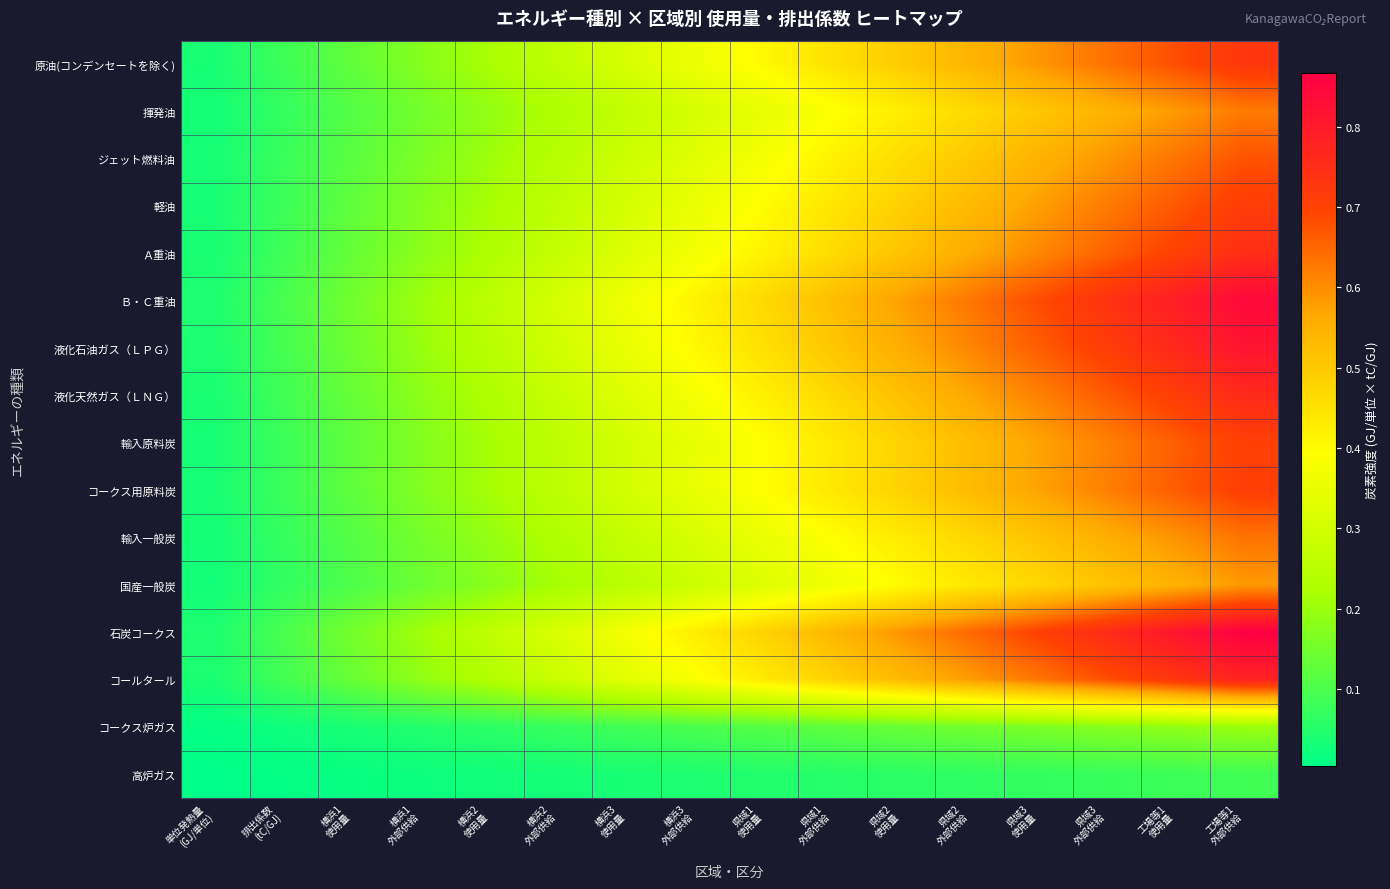

Reading left to right, transcribe all the data shown in this chart.

原油(コンデンセートを除く): 単位発熱量
(GJ/単位)=0.0	排出係数
(tC/GJ)=0.1	横浜1
使用量=0.1	横浜1
外部供給=0.2	横浜2
使用量=0.2	横浜2
外部供給=0.3	横浜3
使用量=0.3	横浜3
外部供給=0.4	県域1
使用量=0.4	県域1
外部供給=0.5	県域2
使用量=0.5	県域2
外部供給=0.5	県域3
使用量=0.6	県域3
外部供給=0.6	工場等1
使用量=0.7	工場等1
外部供給=0.7
揮発油: 単位発熱量
(GJ/単位)=0.0	排出係数
(tC/GJ)=0.1	横浜1
使用量=0.1	横浜1
外部供給=0.1	横浜2
使用量=0.2	横浜2
外部供給=0.2	横浜3
使用量=0.3	横浜3
外部供給=0.3	県域1
使用量=0.3	県域1
外部供給=0.4	県域2
使用量=0.4	県域2
外部供給=0.5	県域3
使用量=0.5	県域3
外部供給=0.5	工場等1
使用量=0.6	工場等1
外部供給=0.6
ジェット燃料油: 単位発熱量
(GJ/単位)=0.0	排出係数
(tC/GJ)=0.1	横浜1
使用量=0.1	横浜1
外部供給=0.2	横浜2
使用量=0.2	横浜2
外部供給=0.2	横浜3
使用量=0.3	横浜3
外部供給=0.3	県域1
使用量=0.4	県域1
外部供給=0.4	県域2
使用量=0.5	県域2
外部供給=0.5	県域3
使用量=0.5	県域3
外部供給=0.6	工場等1
使用量=0.6	工場等1
外部供給=0.7
軽油: 単位発熱量
(GJ/単位)=0.0	排出係数
(tC/GJ)=0.1	横浜1
使用量=0.1	横浜1
外部供給=0.2	横浜2
使用量=0.2	横浜2
外部供給=0.3	横浜3
使用量=0.3	横浜3
外部供給=0.4	県域1
使用量=0.4	県域1
外部供給=0.4	県域2
使用量=0.5	県域2
外部供給=0.5	県域3
使用量=0.6	県域3
外部供給=0.6	工場等1
使用量=0.7	工場等1
外部供給=0.7
Ａ重油: 単位発熱量
(GJ/単位)=0.0	排出係数
(tC/GJ)=0.1	横浜1
使用量=0.1	横浜1
外部供給=0.2	横浜2
使用量=0.2	横浜2
外部供給=0.3	横浜3
使用量=0.3	横浜3
外部供給=0.4	県域1
使用量=0.4	県域1
外部供給=0.5	県域2
使用量=0.5	県域2
外部供給=0.6	県域3
使用量=0.6	県域3
外部供給=0.7	工場等1
使用量=0.7	工場等1
外部供給=0.8
Ｂ・Ｃ重油: 単位発熱量
(GJ/単位)=0.0	排出係数
(tC/GJ)=0.1	横浜1
使用量=0.1	横浜1
外部供給=0.2	横浜2
使用量=0.3	横浜2
外部供給=0.3	横浜3
使用量=0.4	横浜3
外部供給=0.4	県域1
使用量=0.5	県域1
外部供給=0.5	県域2
使用量=0.6	県域2
外部供給=0.6	県域3
使用量=0.7	県域3
外部供給=0.7	工場等1
使用量=0.8	工場等1
外部供給=0.8
液化石油ガス（ＬＰＧ）: 単位発熱量
(GJ/単位)=0.0	排出係数
(tC/GJ)=0.1	横浜1
使用量=0.1	横浜1
外部供給=0.2	横浜2
使用量=0.2	横浜2
外部供給=0.3	横浜3
使用量=0.4	横浜3
外部供給=0.4	県域1
使用量=0.5	県域1
外部供給=0.5	県域2
使用量=0.6	県域2
外部供給=0.6	県域3
使用量=0.7	県域3
外部供給=0.7	工場等1
使用量=0.8	工場等1
外部供給=0.8
液化天然ガス（ＬＮＧ）: 単位発熱量
(GJ/単位)=0.0	排出係数
(tC/GJ)=0.1	横浜1
使用量=0.1	横浜1
外部供給=0.2	横浜2
使用量=0.2	横浜2
外部供給=0.3	横浜3
使用量=0.3	横浜3
外部供給=0.4	県域1
使用量=0.4	県域1
外部供給=0.5	県域2
使用量=0.5	県域2
外部供給=0.6	県域3
使用量=0.6	県域3
外部供給=0.7	工場等1
使用量=0.7	工場等1
外部供給=0.8
輸入原料炭: 単位発熱量
(GJ/単位)=0.0	排出係数
(tC/GJ)=0.1	横浜1
使用量=0.1	横浜1
外部供給=0.2	横浜2
使用量=0.2	横浜2
外部供給=0.3	横浜3
使用量=0.3	横浜3
外部供給=0.3	県域1
使用量=0.4	県域1
外部供給=0.4	県域2
使用量=0.5	県域2
外部供給=0.5	県域3
使用量=0.6	県域3
外部供給=0.6	工場等1
使用量=0.7	工場等1
外部供給=0.7
コークス用原料炭: 単位発熱量
(GJ/単位)=0.0	排出係数
(tC/GJ)=0.1	横浜1
使用量=0.1	横浜1
外部供給=0.2	横浜2
使用量=0.2	横浜2
外部供給=0.3	横浜3
使用量=0.3	横浜3
外部供給=0.3	県域1
使用量=0.4	県域1
外部供給=0.4	県域2
使用量=0.5	県域2
外部供給=0.5	県域3
使用量=0.6	県域3
外部供給=0.6	工場等1
使用量=0.7	工場等1
外部供給=0.7
輸入一般炭: 単位発熱量
(GJ/単位)=0.0	排出係数
(tC/GJ)=0.1	横浜1
使用量=0.1	横浜1
外部供給=0.2	横浜2
使用量=0.2	横浜2
外部供給=0.2	横浜3
使用量=0.3	横浜3
外部供給=0.3	県域1
使用量=0.4	県域1
外部供給=0.4	県域2
使用量=0.4	県域2
外部供給=0.5	県域3
使用量=0.5	県域3
外部供給=0.6	工場等1
使用量=0.6	工場等1
外部供給=0.6
国産一般炭: 単位発熱量
(GJ/単位)=0.0	排出係数
(tC/GJ)=0.1	横浜1
使用量=0.1	横浜1
外部供給=0.1	横浜2
使用量=0.2	横浜2
外部供給=0.2	横浜3
使用量=0.3	横浜3
外部供給=0.3	県域1
使用量=0.3	県域1
外部供給=0.4	県域2
使用量=0.4	県域2
外部供給=0.4	県域3
使用量=0.5	県域3
外部供給=0.5	工場等1
使用量=0.5	工場等1
外部供給=0.6
石炭コークス: 単位発熱量
(GJ/単位)=0.0	排出係数
(tC/GJ)=0.1	横浜1
使用量=0.2	横浜1
外部供給=0.2	横浜2
使用量=0.3	横浜2
外部供給=0.3	横浜3
使用量=0.4	横浜3
外部供給=0.4	県域1
使用量=0.5	県域1
外部供給=0.5	県域2
使用量=0.6	県域2
外部供給=0.6	県域3
使用量=0.7	県域3
外部供給=0.8	工場等1
使用量=0.8	工場等1
外部供給=0.9
コールタール: 単位発熱量
(GJ/単位)=0.0	排出係数
(tC/GJ)=0.1	横浜1
使用量=0.1	横浜1
外部供給=0.2	横浜2
使用量=0.2	横浜2
外部供給=0.3	横浜3
使用量=0.3	横浜3
外部供給=0.4	県域1
使用量=0.4	県域1
外部供給=0.5	県域2
使用量=0.5	県域2
外部供給=0.6	県域3
使用量=0.6	県域3
外部供給=0.7	工場等1
使用量=0.7	工場等1
外部供給=0.8
コークス炉ガス: 単位発熱量
(GJ/単位)=0.0	排出係数
(tC/GJ)=0.0	横浜1
使用量=0.0	横浜1
外部供給=0.0	横浜2
使用量=0.1	横浜2
外部供給=0.1	横浜3
使用量=0.1	横浜3
外部供給=0.1	県域1
使用量=0.1	県域1
外部供給=0.1	県域2
使用量=0.1	県域2
外部供給=0.1	県域3
使用量=0.2	県域3
外部供給=0.2	工場等1
使用量=0.2	工場等1
外部供給=0.2
高炉ガス: 単位発熱量
(GJ/単位)=0.0	排出係数
(tC/GJ)=0.0	横浜1
使用量=0.0	横浜1
外部供給=0.0	横浜2
使用量=0.0	横浜2
外部供給=0.0	横浜3
使用量=0.0	横浜3
外部供給=0.0	県域1
使用量=0.0	県域1
外部供給=0.1	県域2
使用量=0.1	県域2
外部供給=0.1	県域3
使用量=0.1	県域3
外部供給=0.1	工場等1
使用量=0.1	工場等1
外部供給=0.1